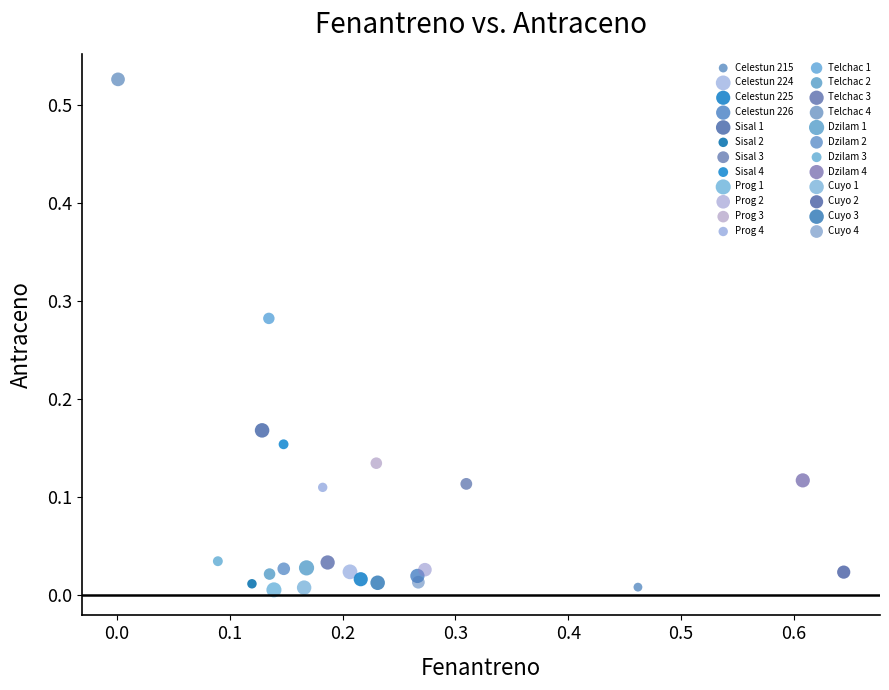

Which series contains the highest Y value?

Telchac 4